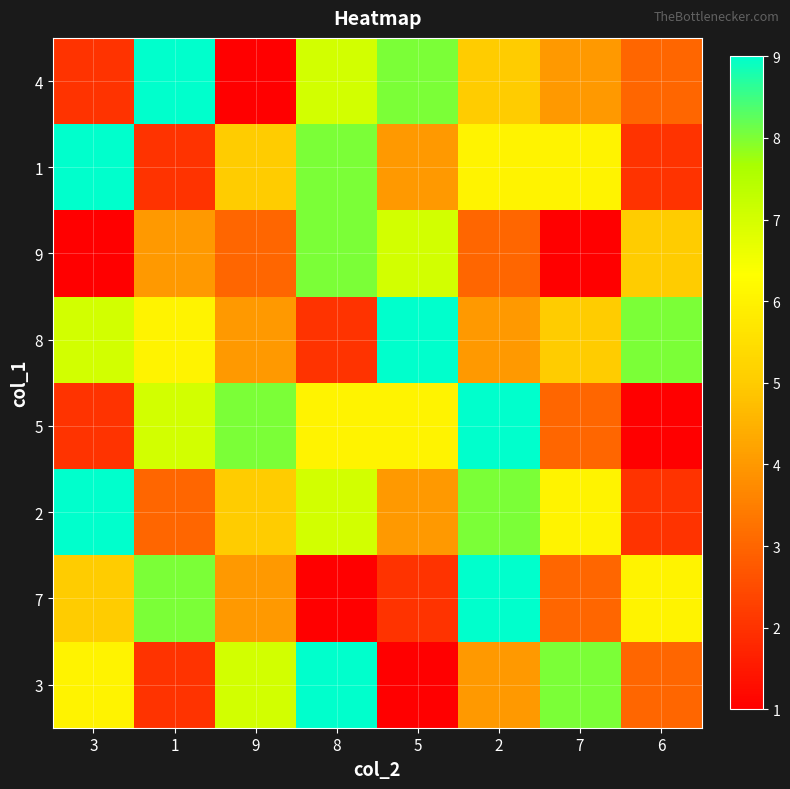

At which category is the sum across all series the highest?

8